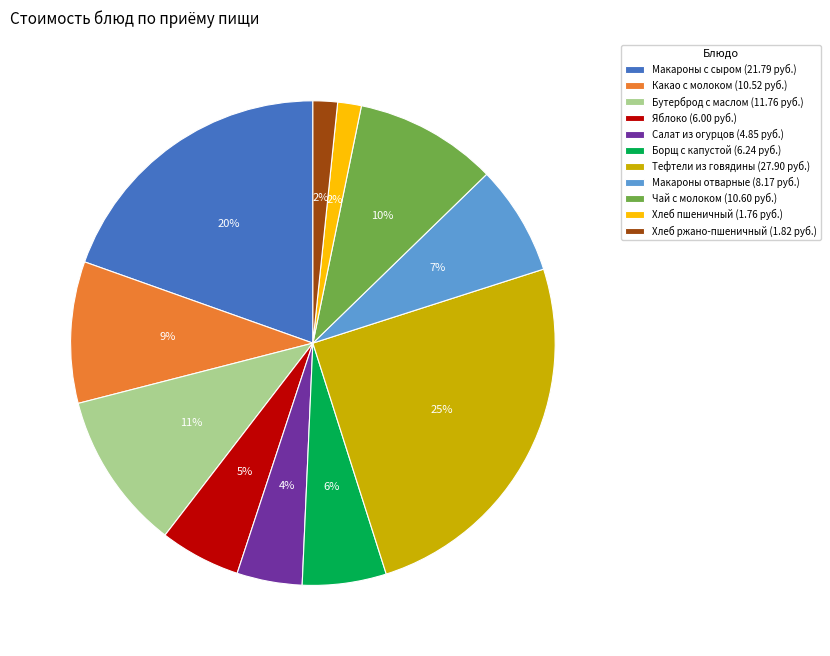

To the nearest percent, what is the difference between the largest and smallest slice percentages?

23%